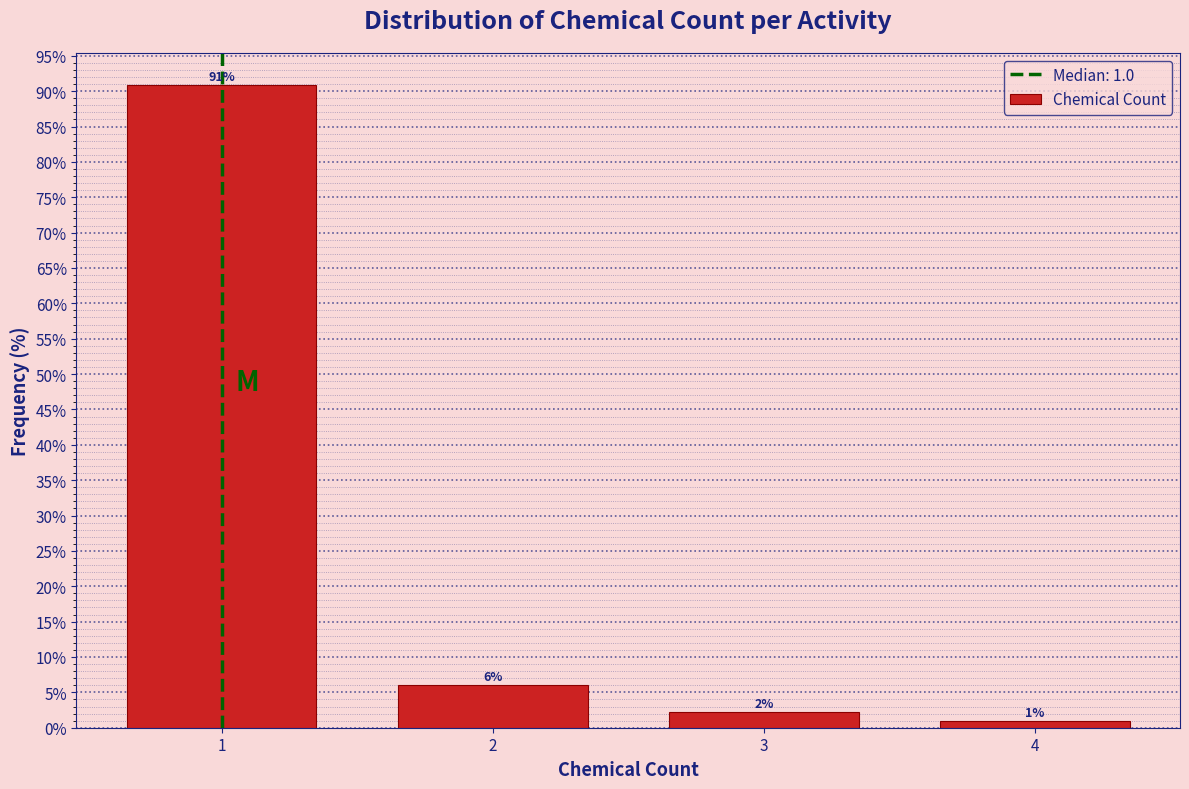

Over which range of the x-axis is the bar tallest?

0.5 to 1.5